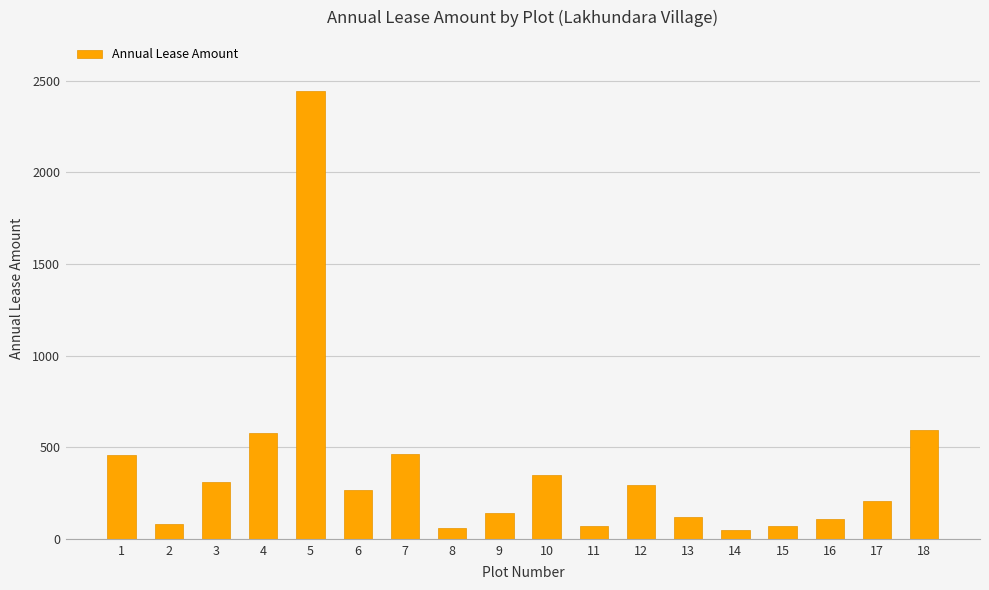

What is the difference between the values at 11 and 9?

73